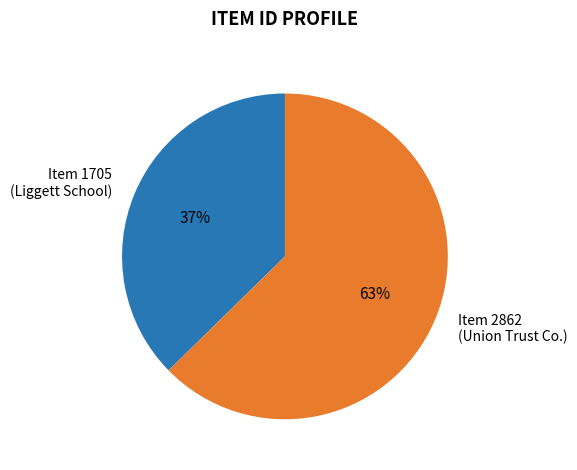

Is there a majority slice in this chart?

Yes